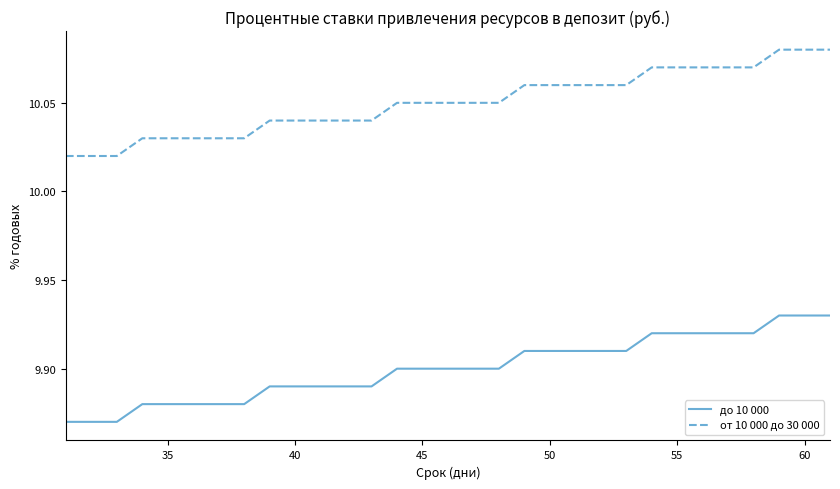

List the series in order of their peak value, highest first.

от 10 000 до 30 000, до 10 000